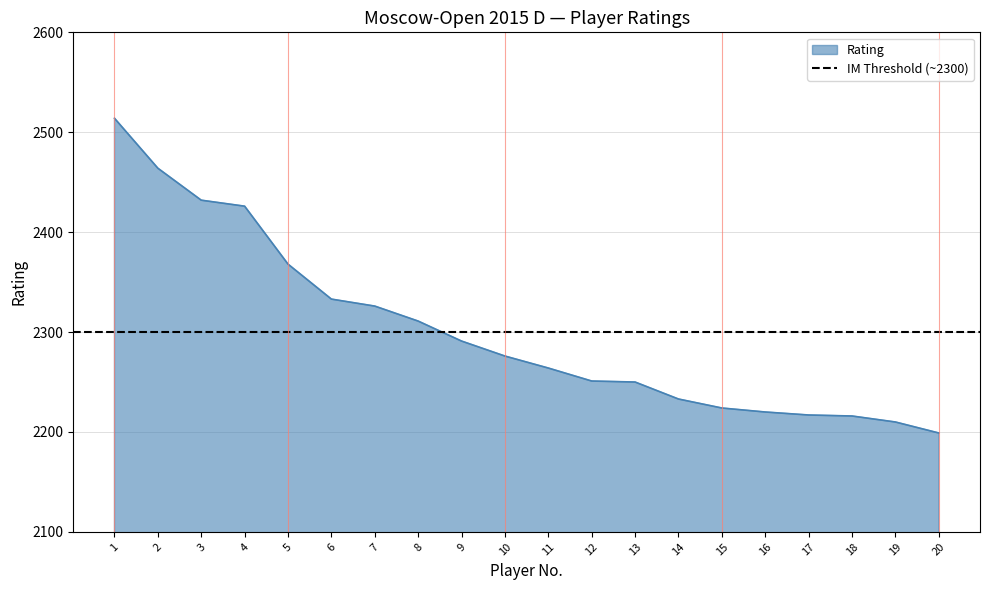

True or false: the data shows 2368 at 5.

True